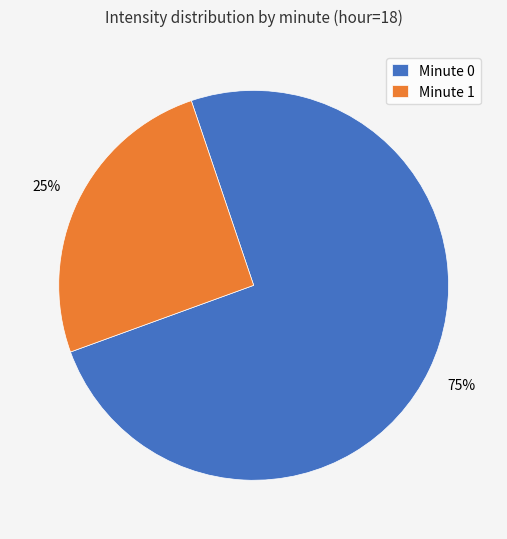

What is the smallest slice in the pie chart?

Minute 1